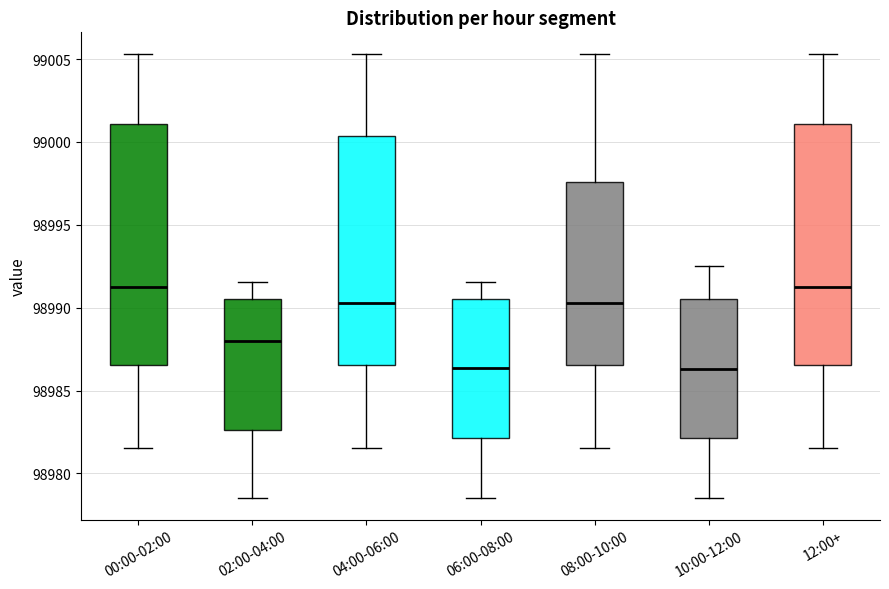

Where is the lower edge of the box for 12:00+ on the y-axis? The values are not printed on the chart, so give them approximately, as read against the axis.

98986.5